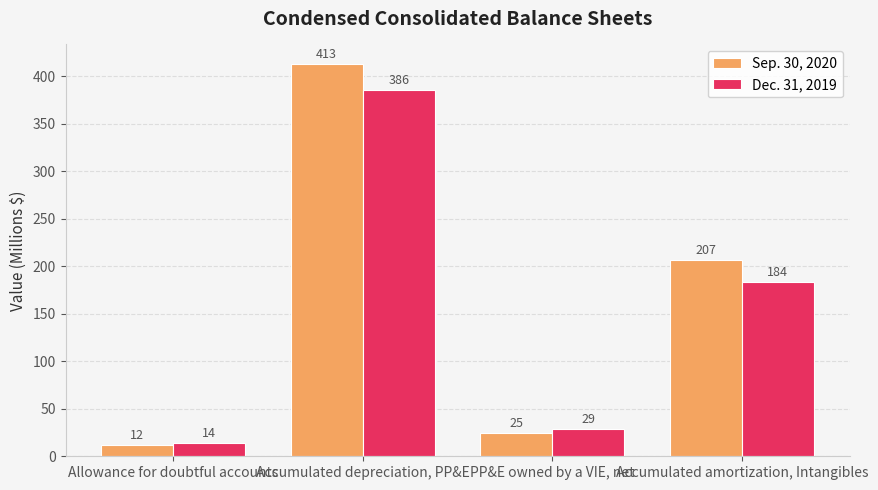

Is the value of Sep. 30, 2020 at Accumulated depreciation, PP&E greater than the value of Dec. 31, 2019 at Allowance for doubtful accounts?

Yes